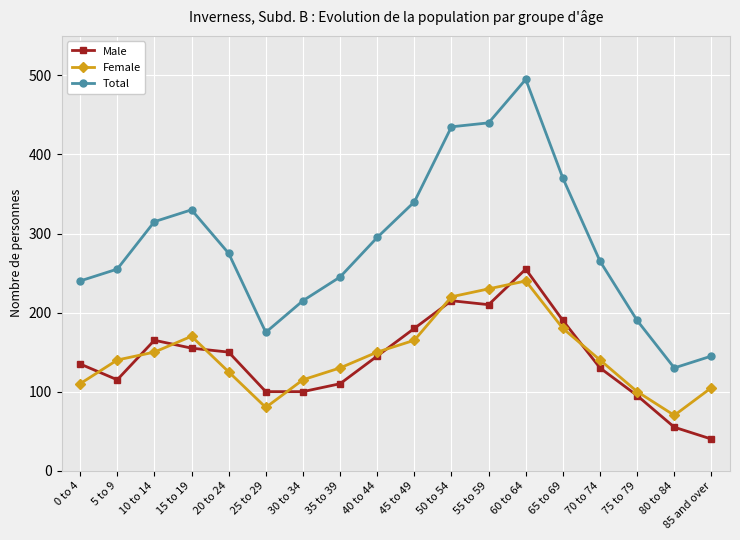

True or false: Male and Total cross at least once.

False